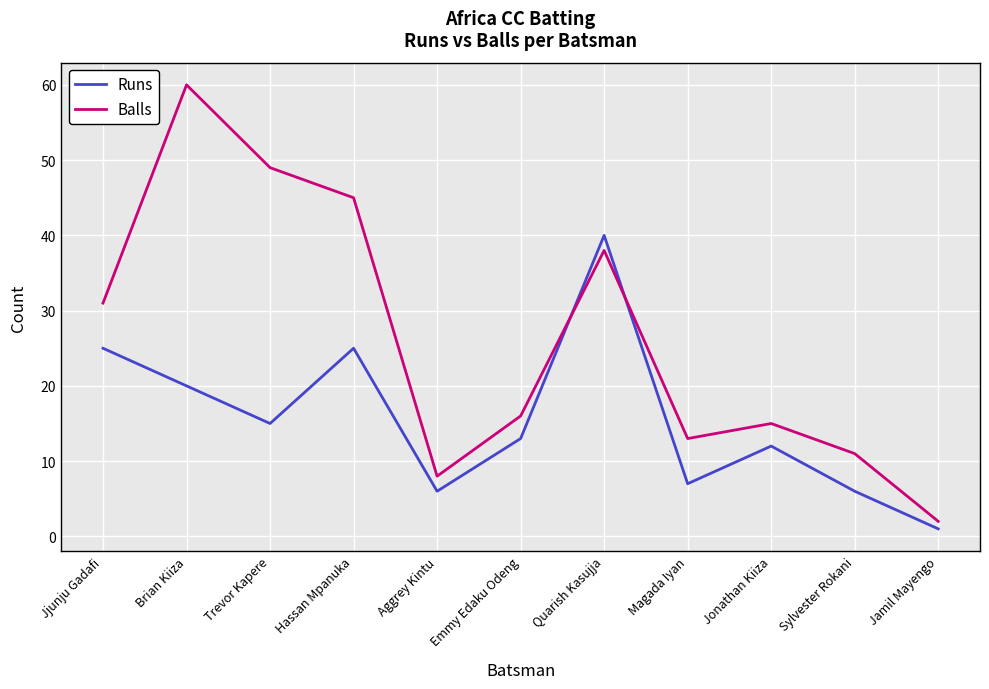

Where do Balls and Runs first cross each other?

Emmy Edaku Odeng and Quarish Kasujja